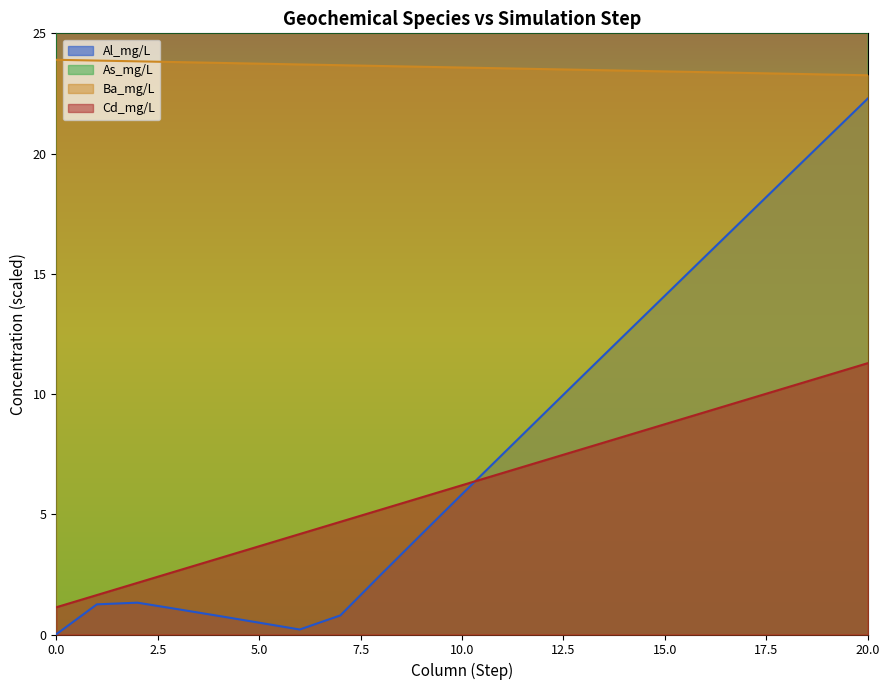

At which label does Ba_mg/L reach its minimum?

20